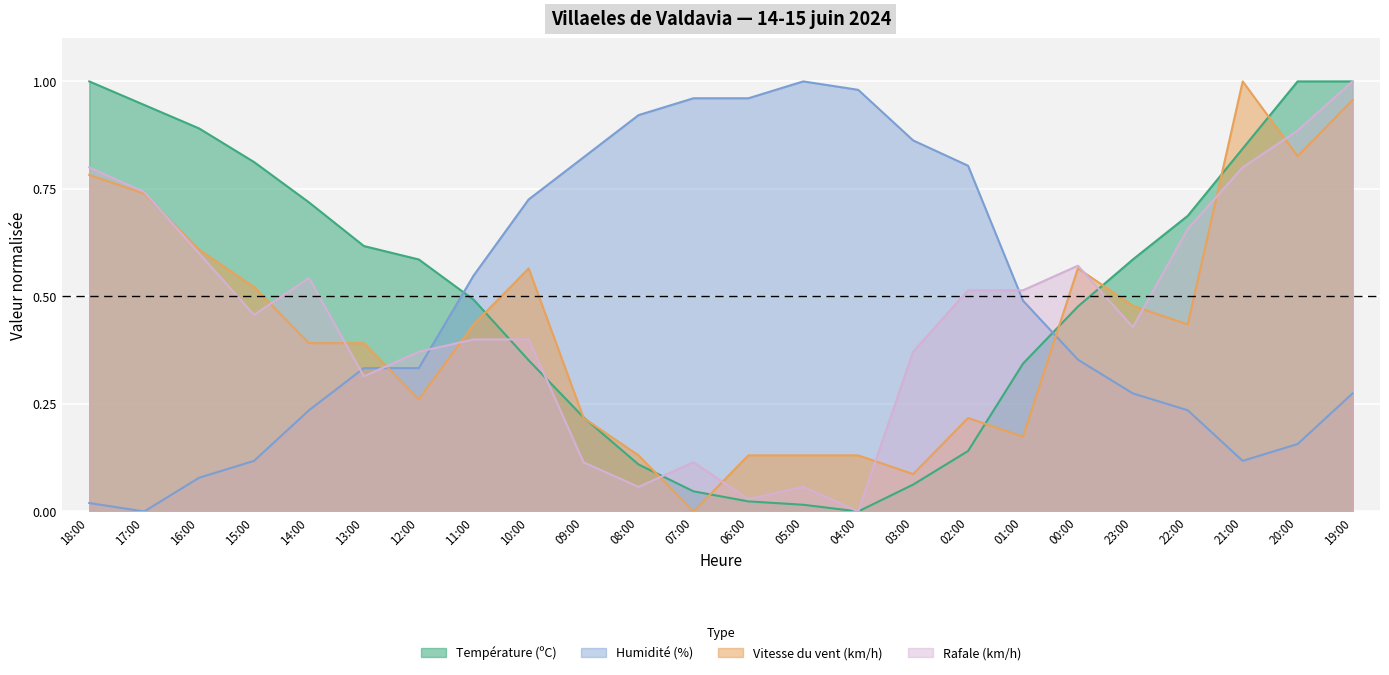

Rank the series by their maximum value, from lowest to highest.

Température (ºC), Vitesse du vent (km/h), Rafale (km/h), Humidité (%)